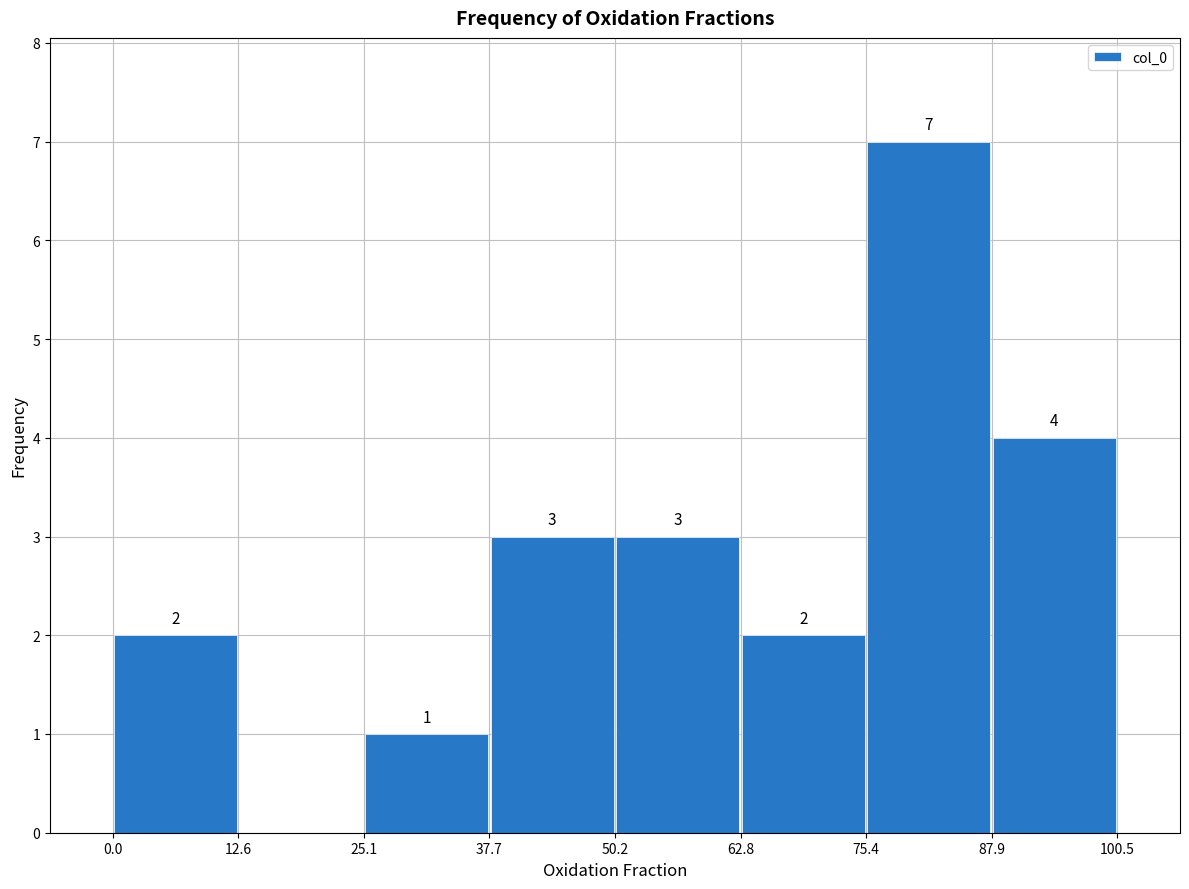

Over which range of the x-axis is the bar tallest?

75.4 to 87.9